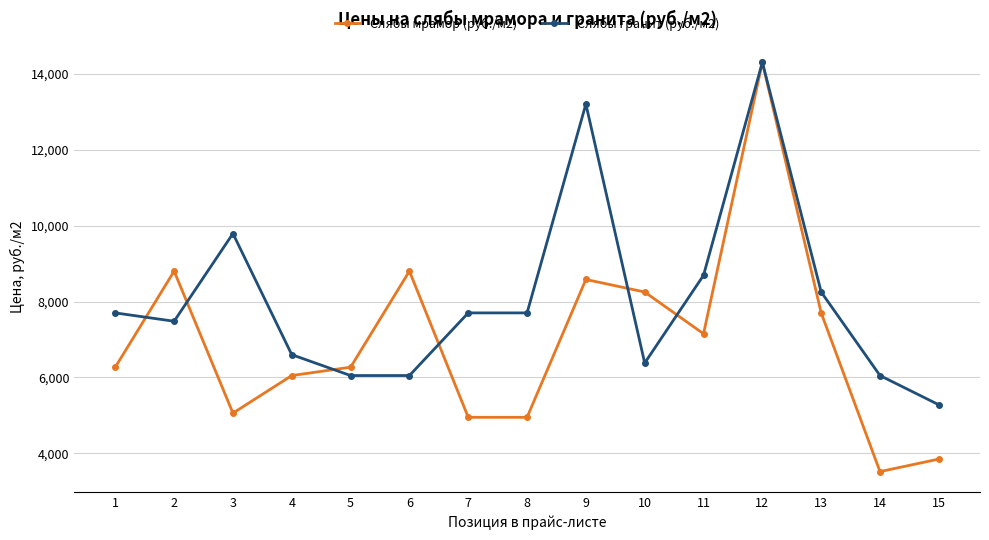

How many lines are shown in the chart?

2